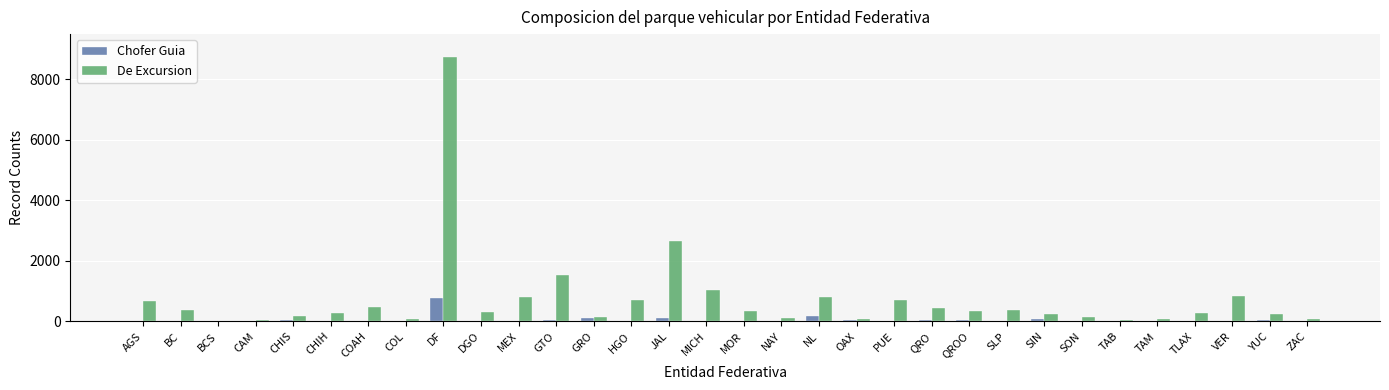

Is it true that De Excursion equals 335 at MOR?

True